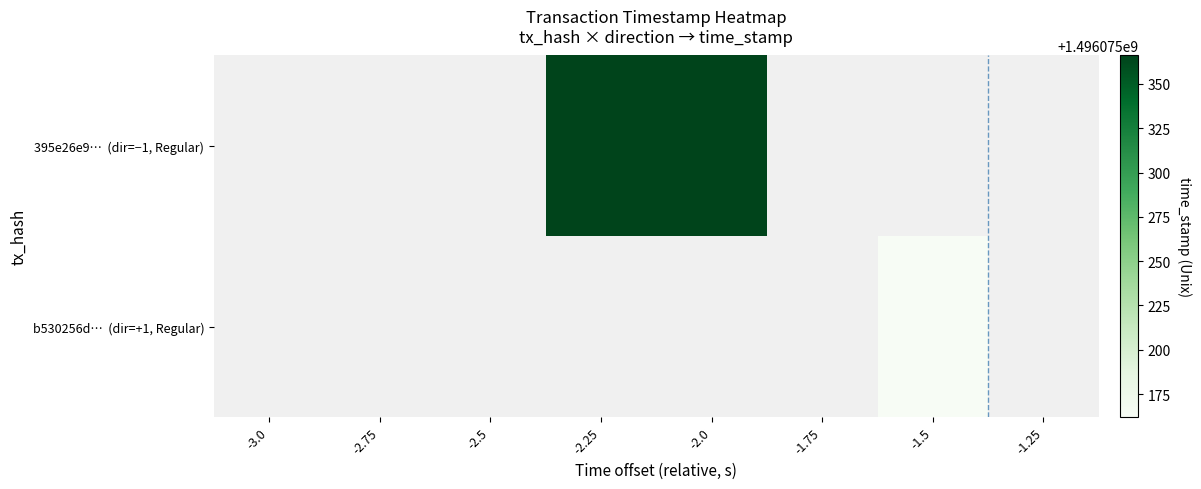

Between -2.0 and -1.75, which series saw the biggest shift?

395e26e9… (dir=−1, Regular)